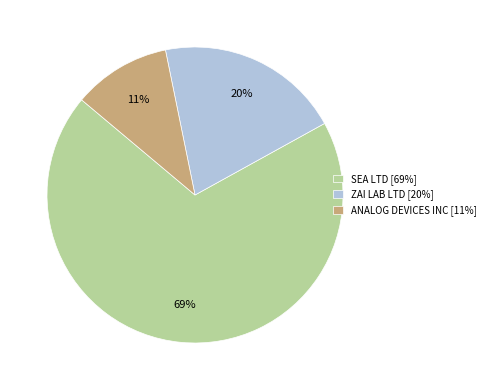

Rank the categories by value from highest to lowest.

SEA LTD, ZAI LAB LTD, ANALOG DEVICES INC